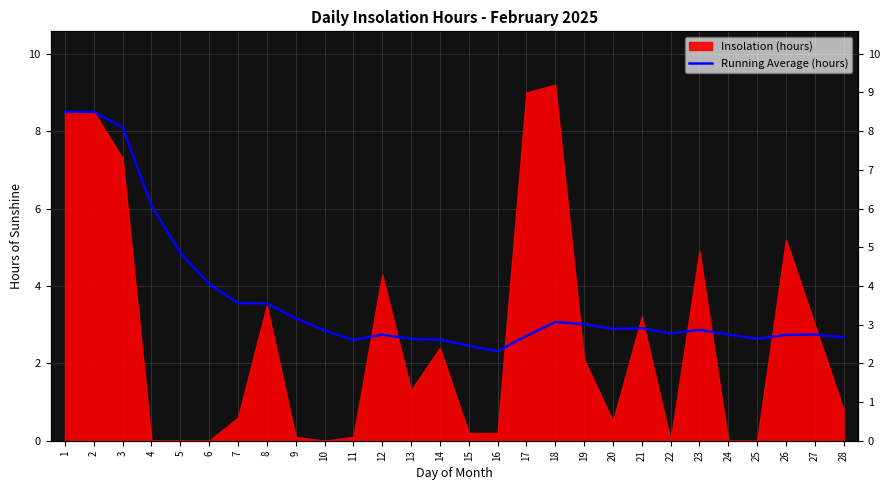

Reading left to right, transcribe all the data shown in this chart.

8.5	8.5	8.1	6.1	4.9	4.0	3.6	3.5	3.2	2.9	2.6	2.7	2.6	2.6	2.5	2.3	2.7	3.1	3.0	2.9	2.9	2.8	2.9	2.7	2.6	2.7	2.7	2.7